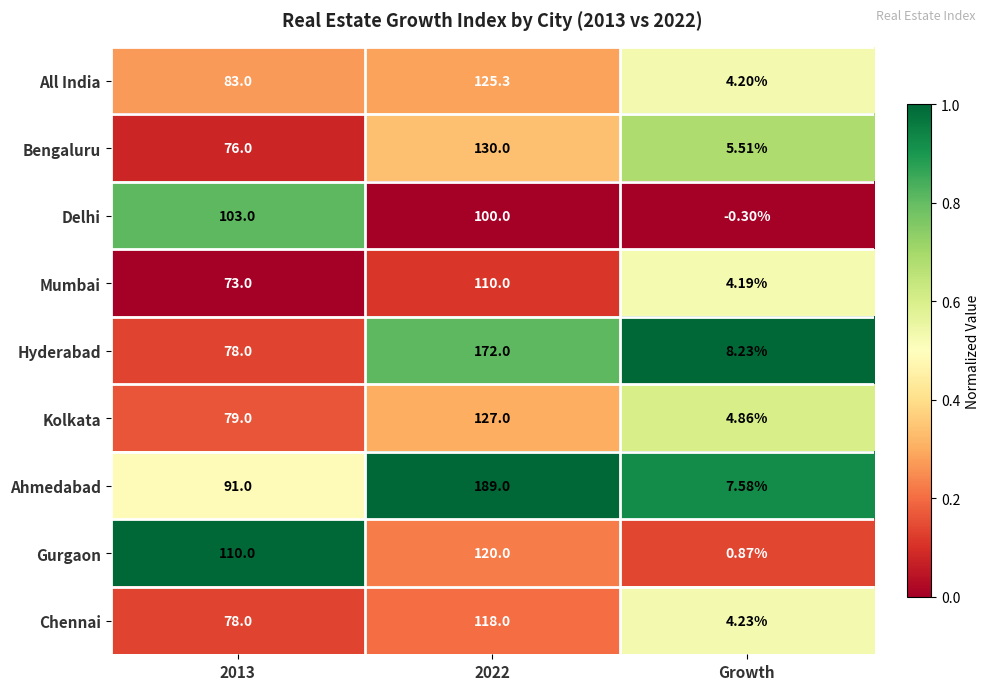

Which label corresponds to the largest value in the chart?

2022